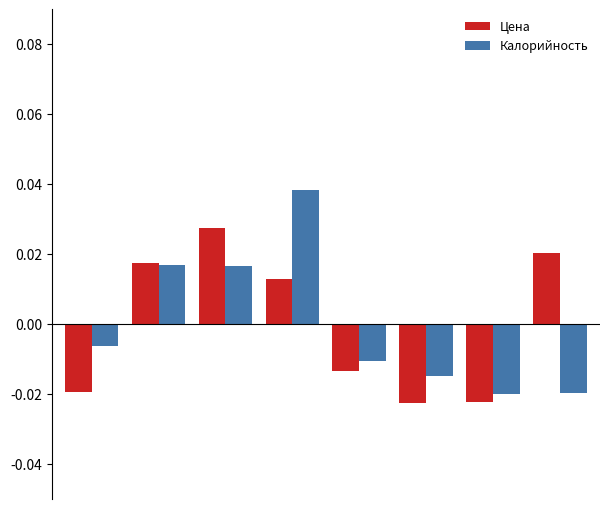

How many values in the Цена series exceed 0?

4